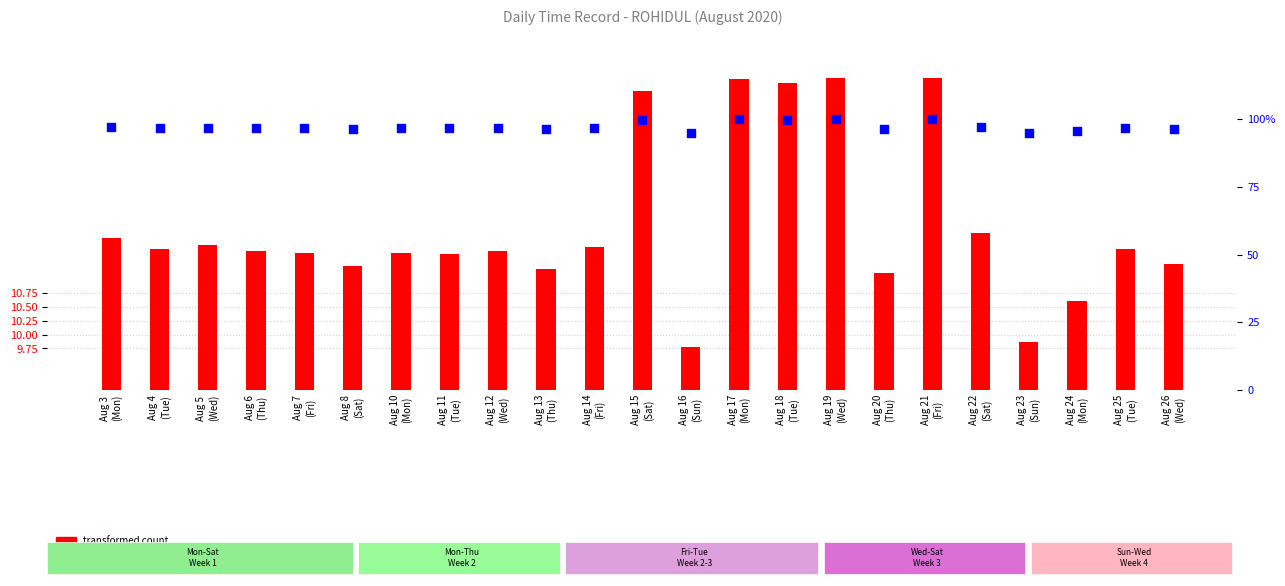

What are all the series names shown in the legend?

transformed count, percentile rank within the sample